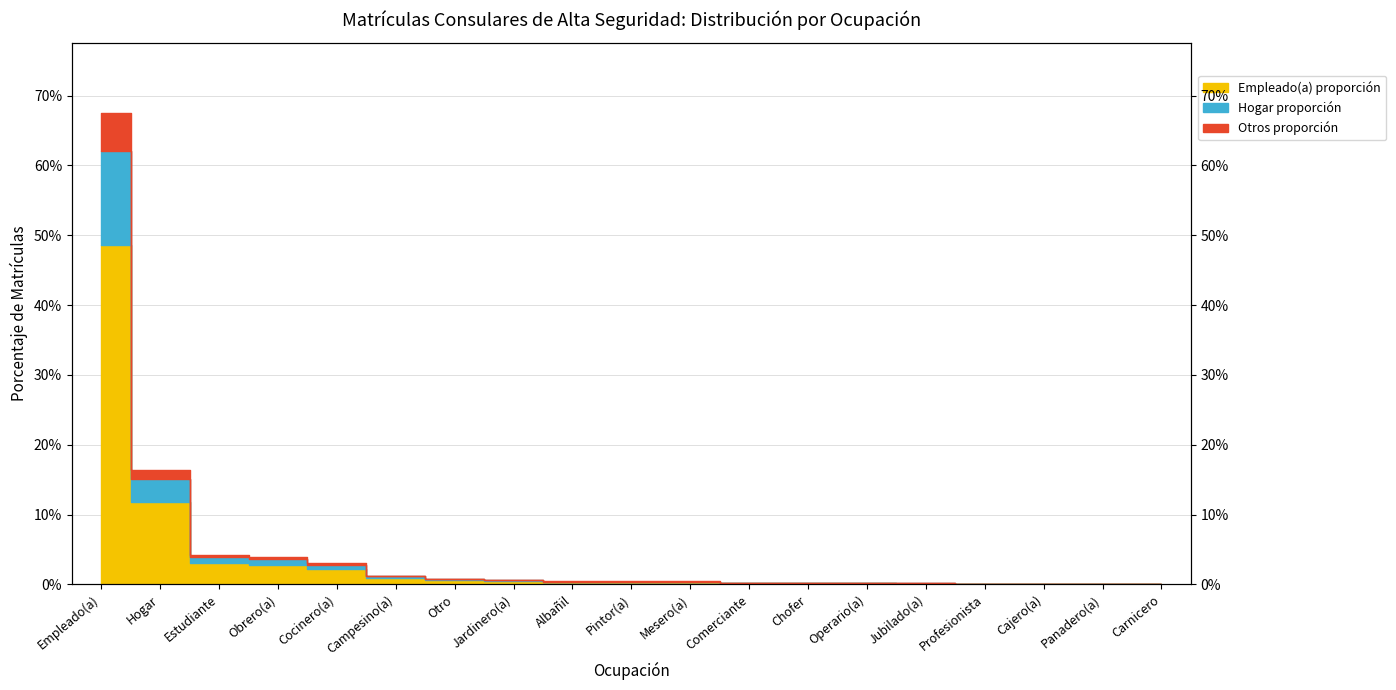

List the labels in order of value, smallest first.

Carnicero, Cajero(a), Panadero(a), Profesionista, Jubilado(a), Chofer, Operario(a), Comerciante, Mesero(a), Albañil, Pintor(a), Jardinero(a), Otro, Campesino(a), Cocinero(a), Obrero(a), Estudiante, Hogar, Empleado(a)